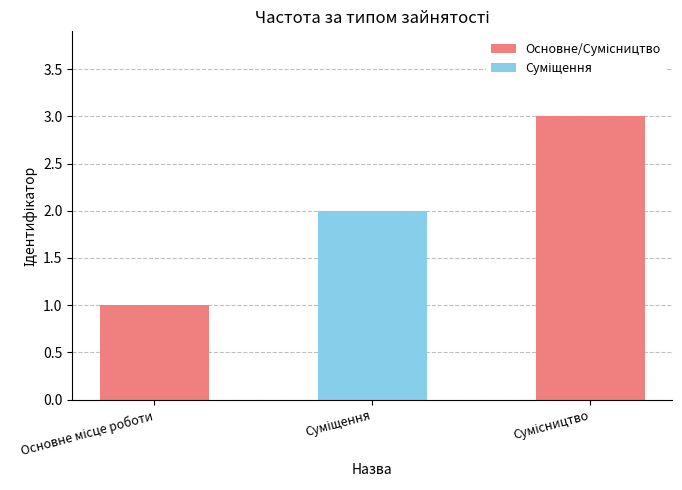

How many bars are there in total?

3